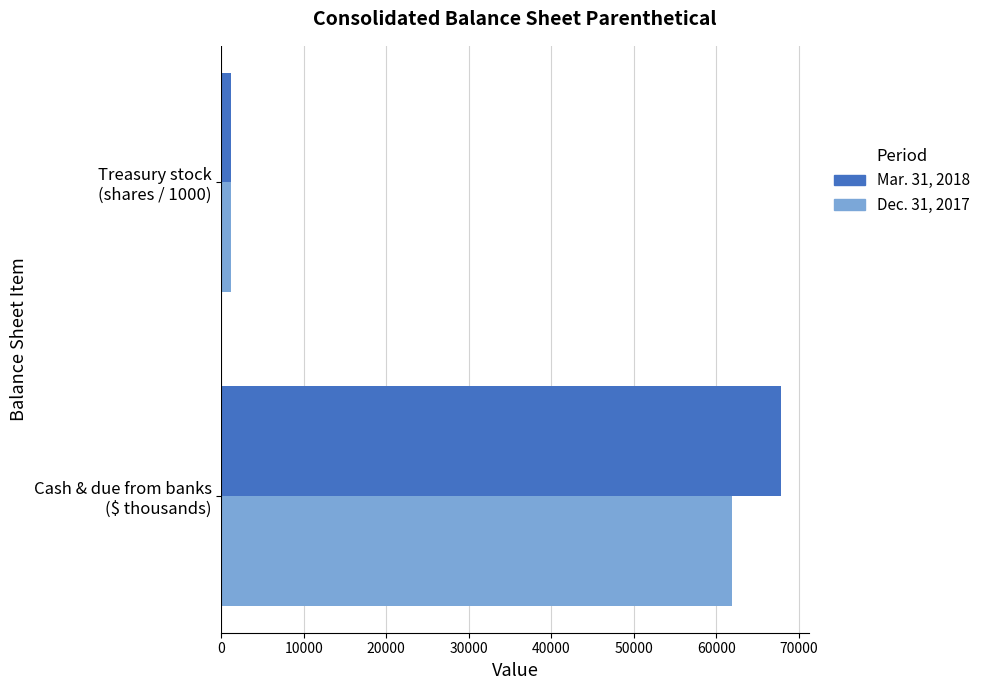

What are all the series names shown in the legend?

Mar. 31, 2018, Dec. 31, 2017